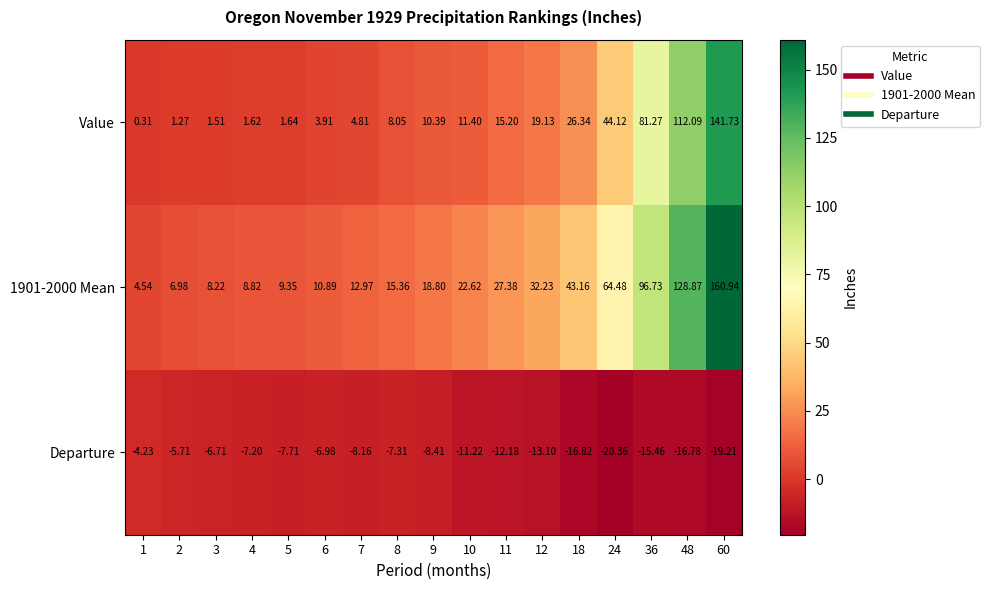

At which category does the chart reach its minimum across all series?

24